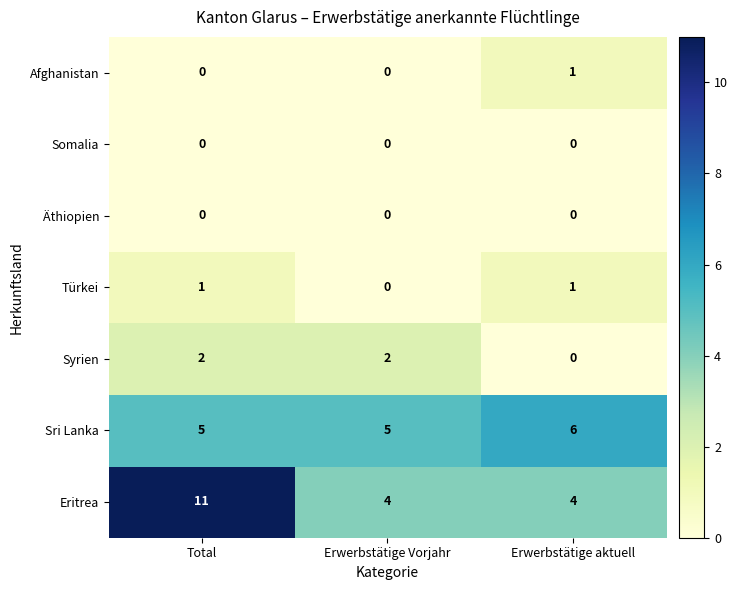

Reading left to right, extract all data points from this chart.

Afghanistan: 0	0	1
Somalia: 0	0	0
Äthiopien: 0	0	0
Türkei: 1	0	1
Syrien: 2	2	0
Sri Lanka: 5	5	6
Eritrea: 11	4	4